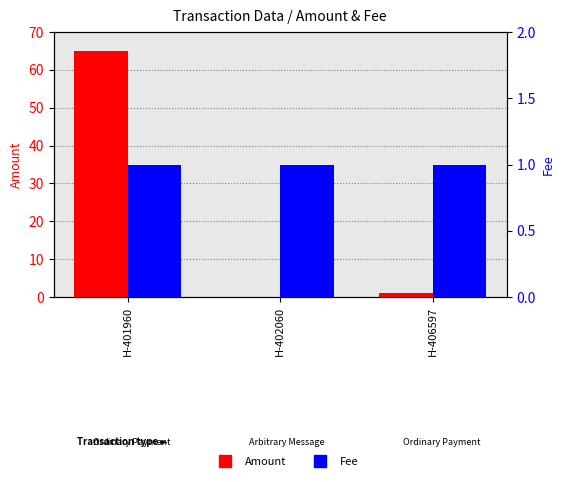

List the labels in order of Fee value, largest first.

H-401960, H-402060, H-406597